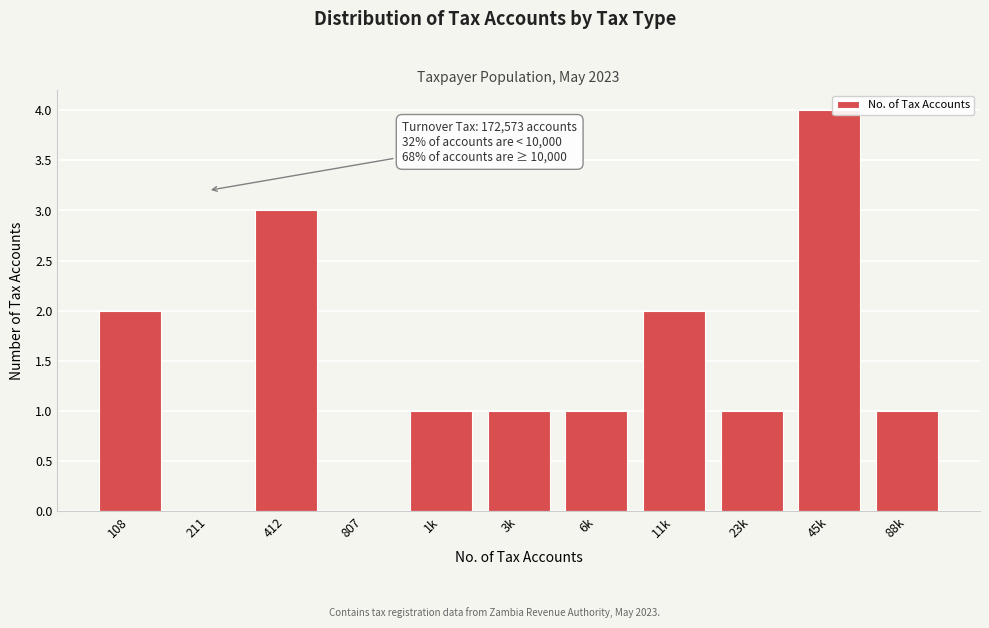

Reading left to right, list all the values displayed in this chart.

108=2	211=0	412=3	807=0	1k=1	3k=1	6k=1	11k=2	23k=1	45k=4	88k=1